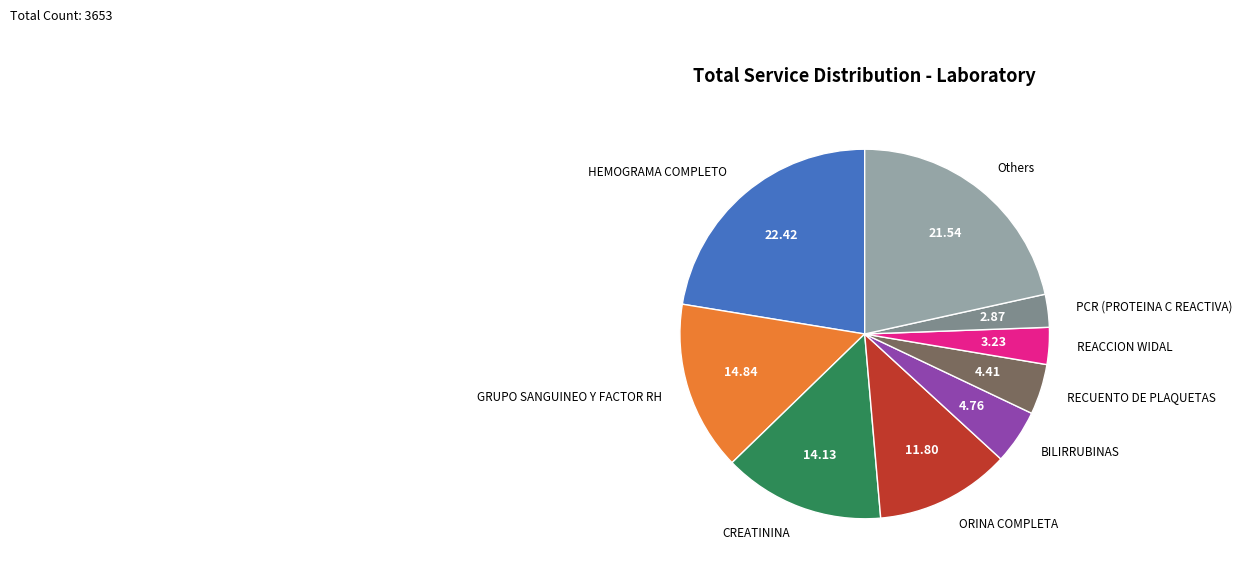

Is there a majority slice in this chart?

No